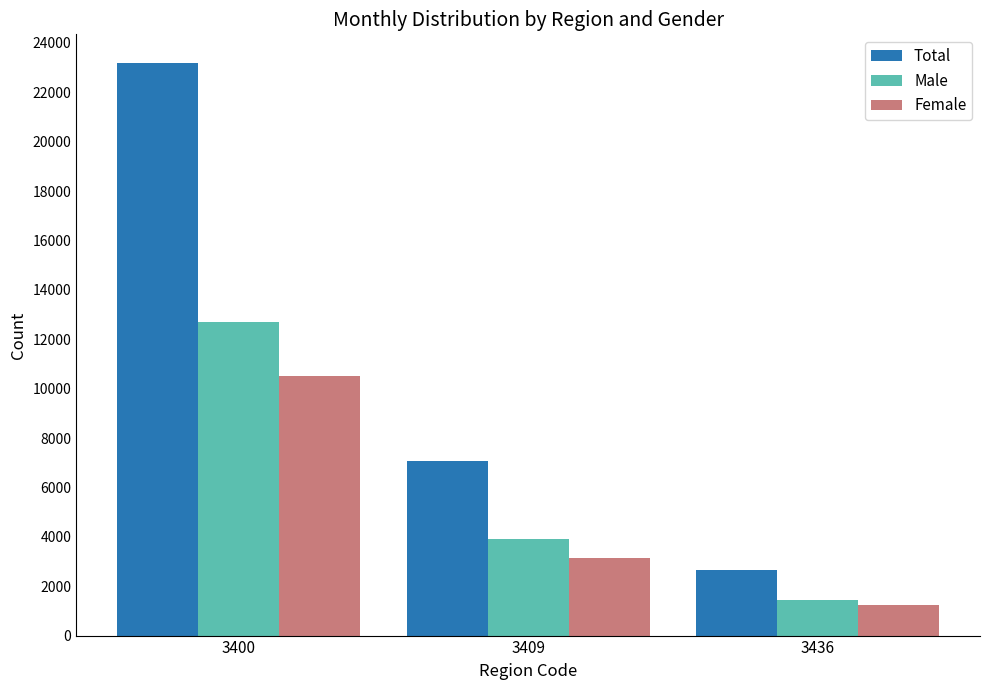

What is the difference between the maximum and minimum values in the Male series?

11256